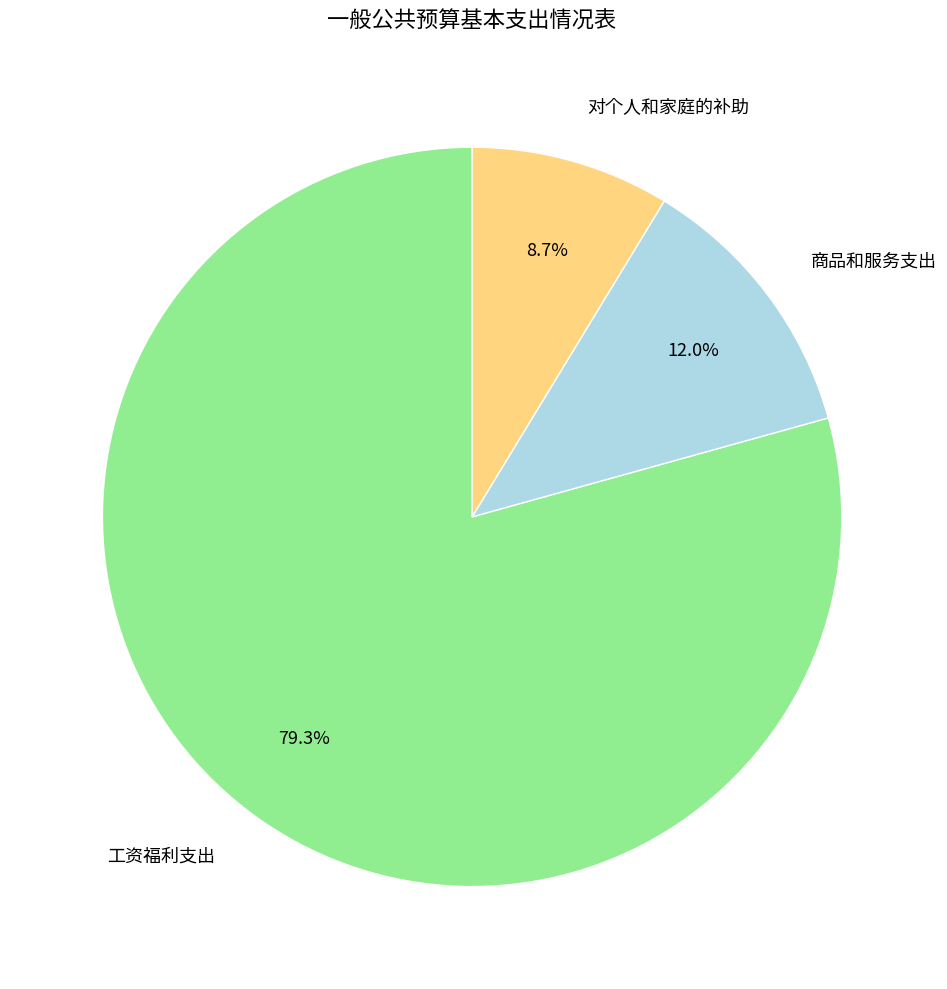

To the nearest percent, what is the difference between the 工资福利支出 and 对个人和家庭的补助 slice percentages?

71%